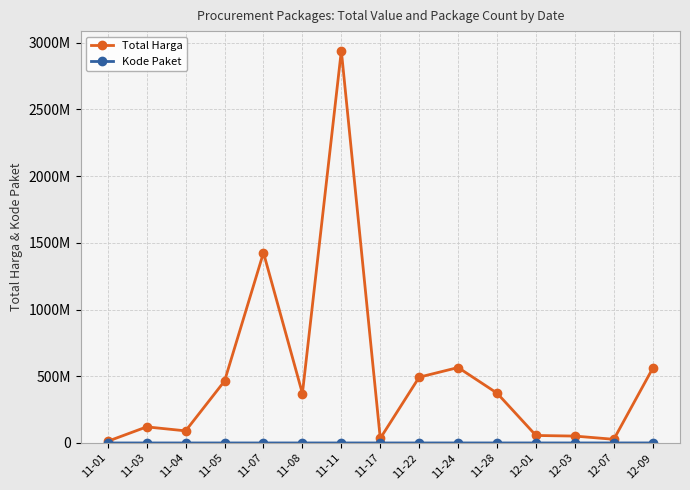

The value of Kode Paket at 11-24 is 143326. True or false?

True